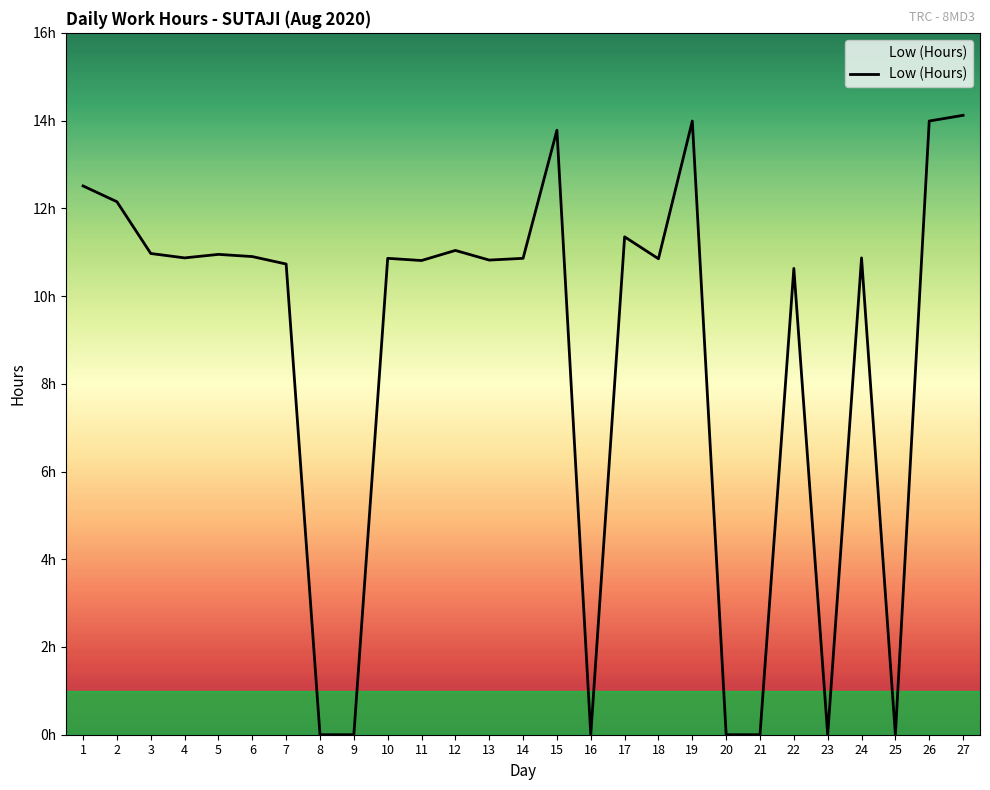

At which category does the data reach its first local valley?

4